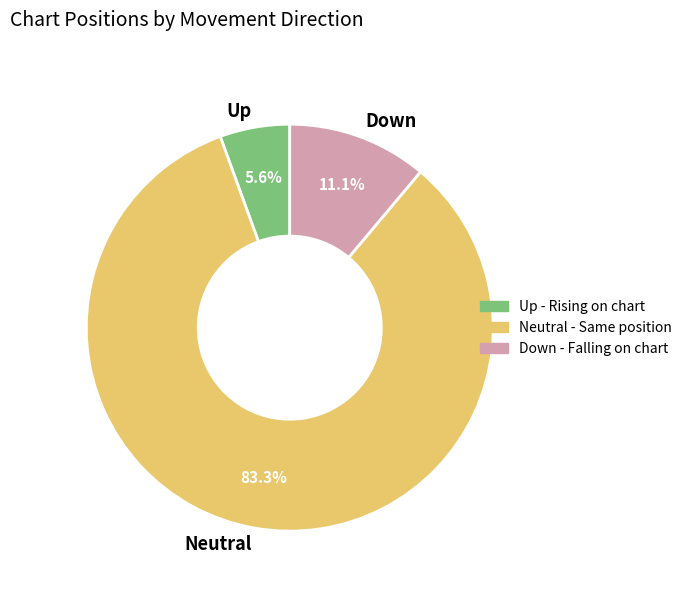

Does any single category account for the majority?

Yes